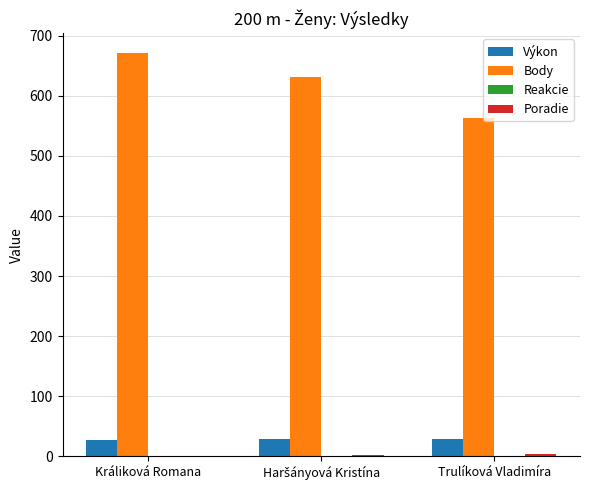

How many categories are shown in the chart?

3